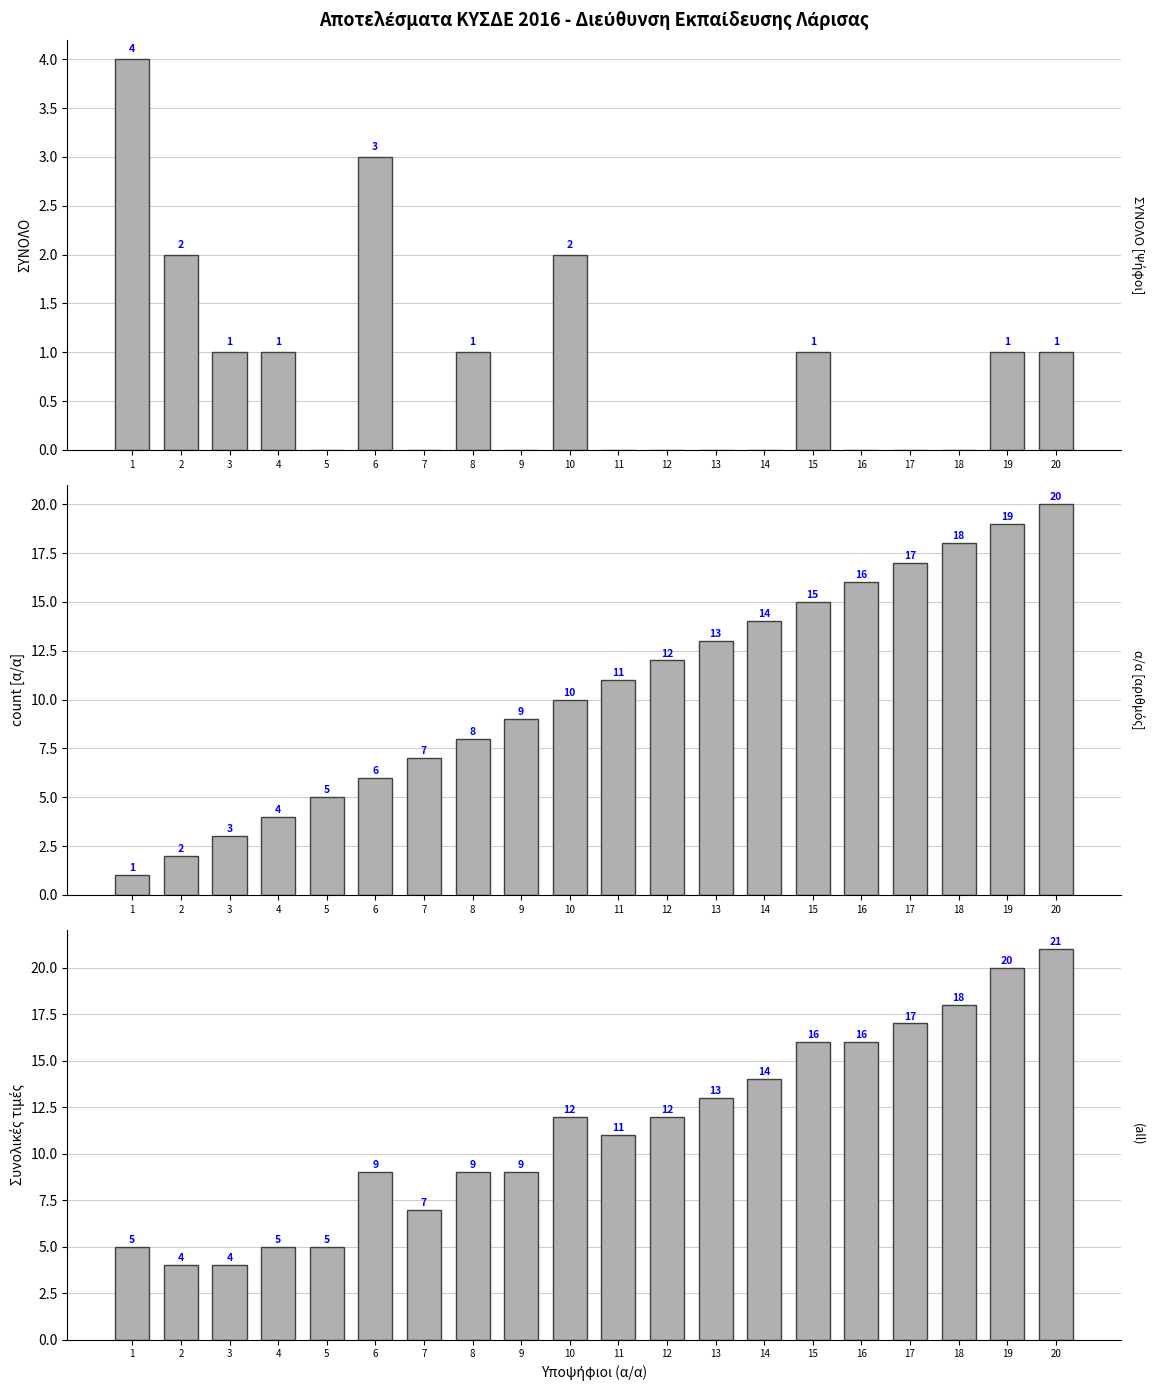

At how many categories does at least one series exceed 5?

15